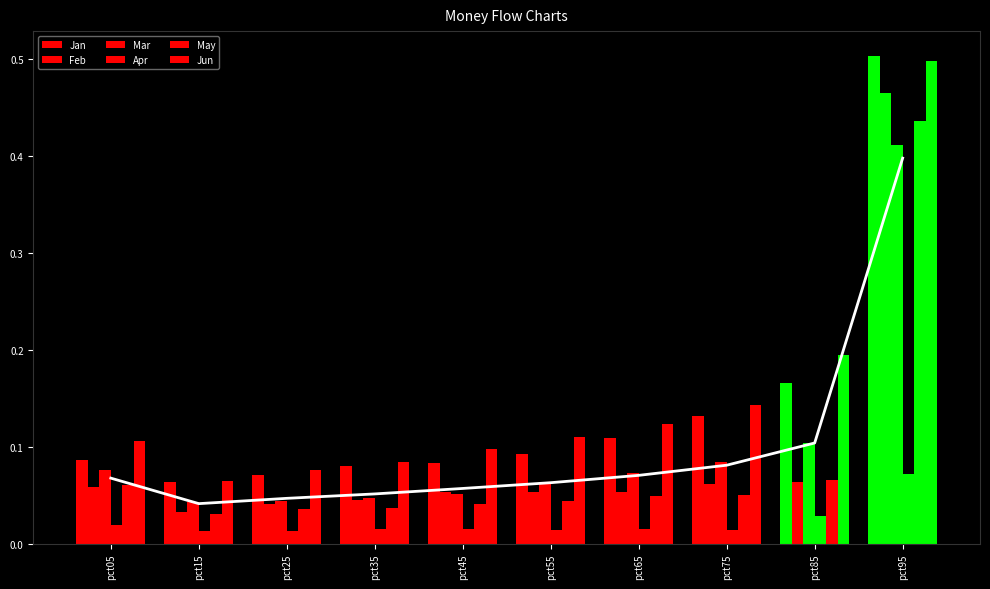

True or false: Jun has a value of 0.0 at pct35.

False